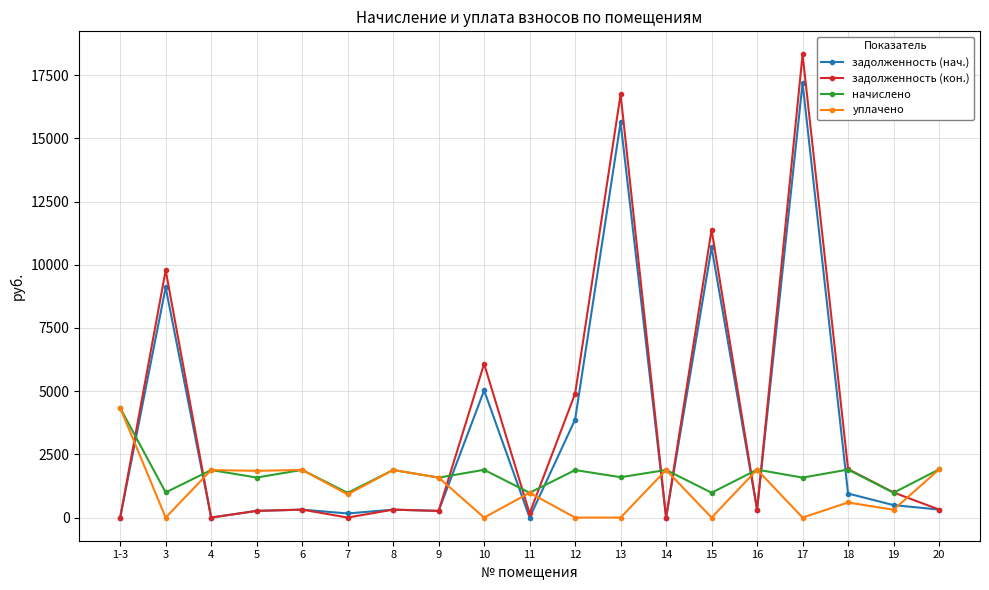

Between 6 and 17, which series saw the biggest shift?

задолженность (кон.)